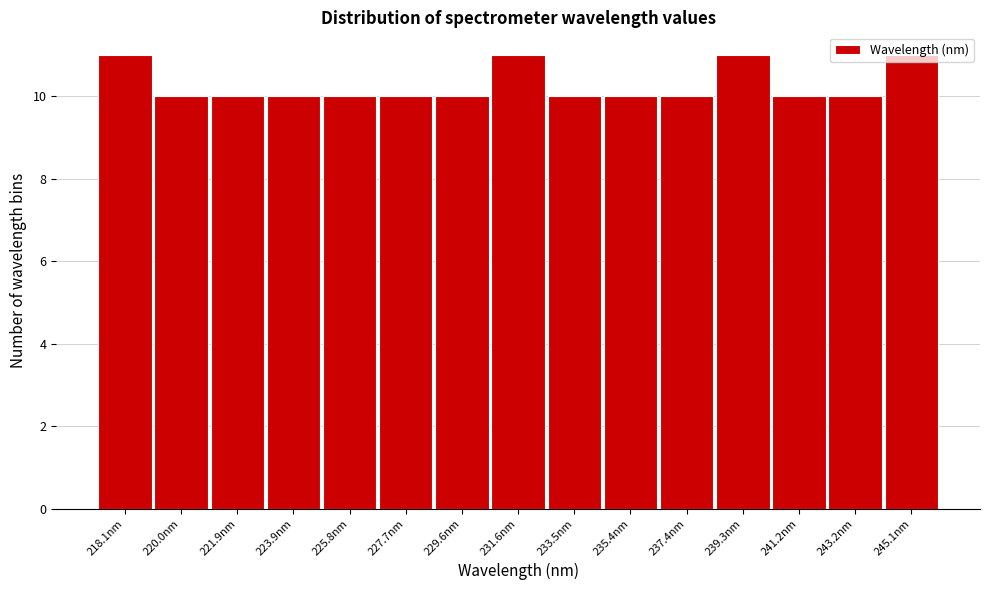

What is the minimum value shown in the chart?

10